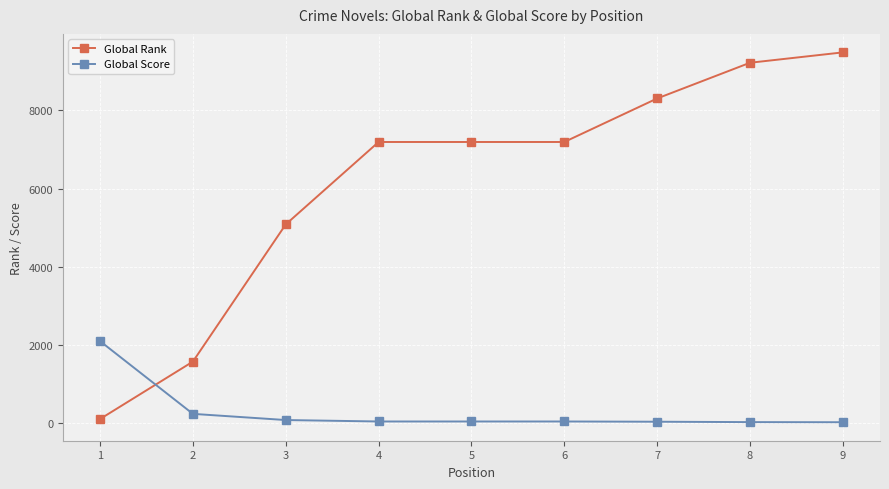

What is the value of the Global Rank point at the 5th from the left?

7191